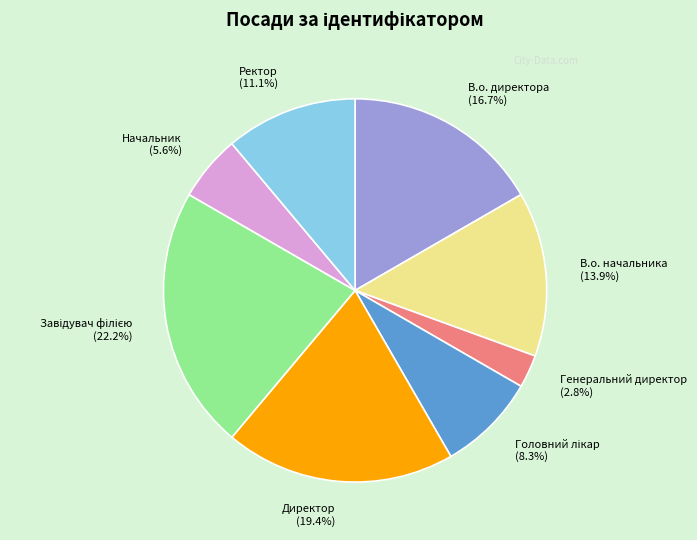

How many segments does this pie chart have?

8